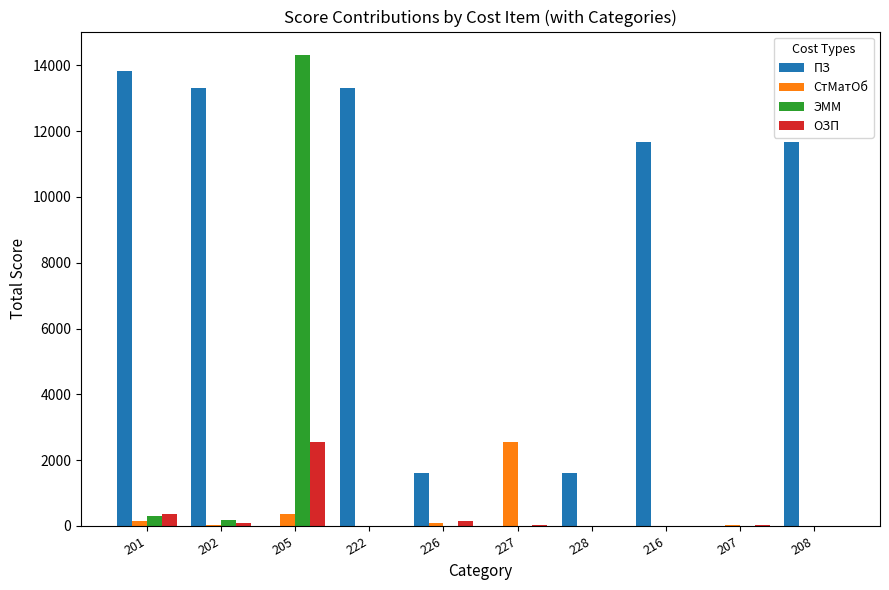

How many data points in ПЗ are above 11685?

5